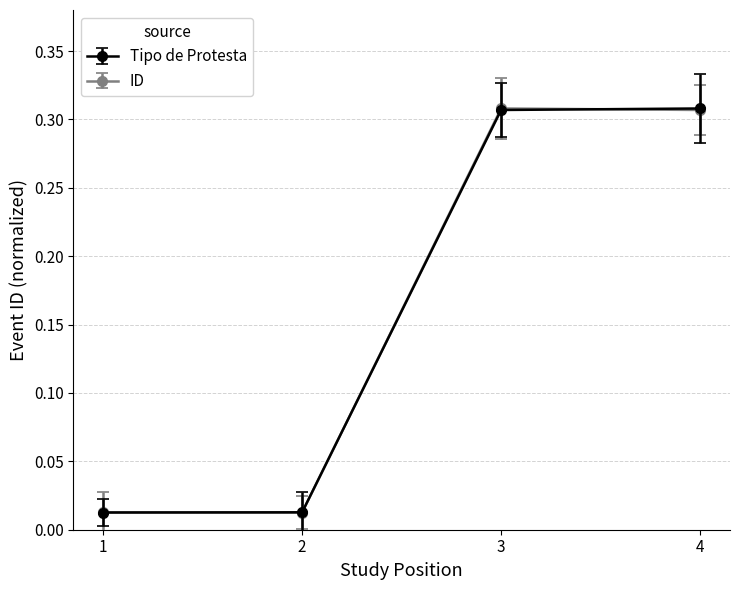

How many lines are shown in the chart?

2